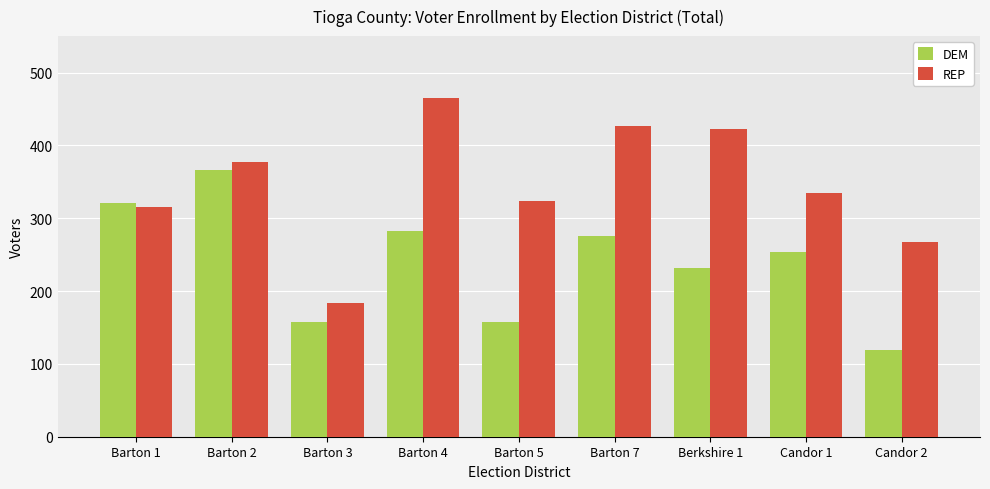

Between Barton 4 and Barton 7, which series saw the biggest shift?

REP